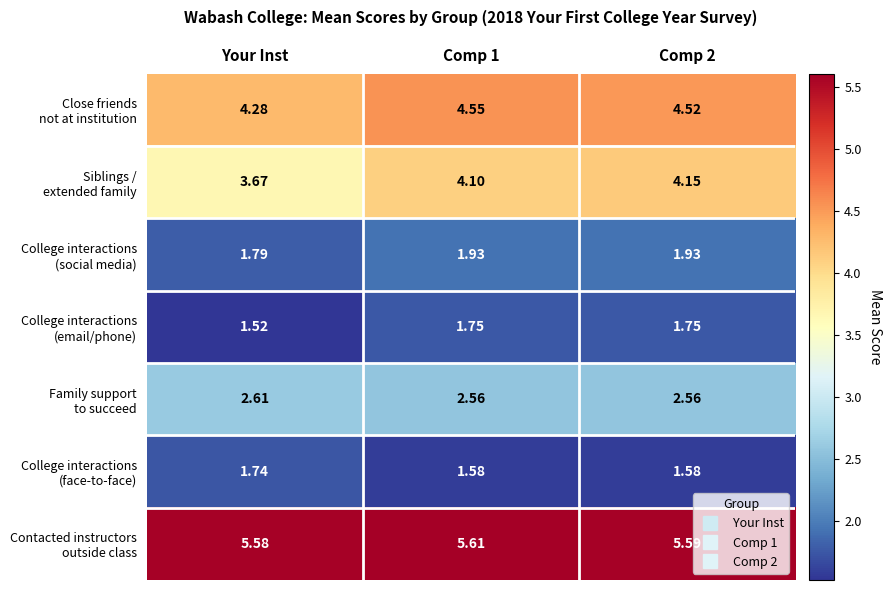

Which label corresponds to the smallest value in the chart?

Your Inst